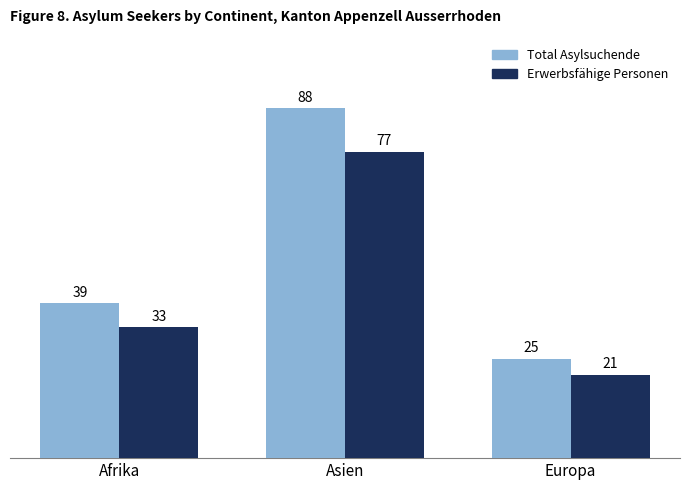

What is the difference between the Total Asylsuchende values at Asien and Afrika?

49